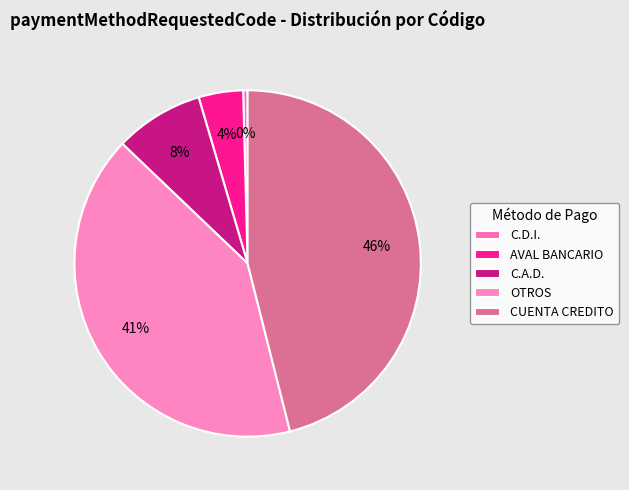

Does any single category account for the majority?

No